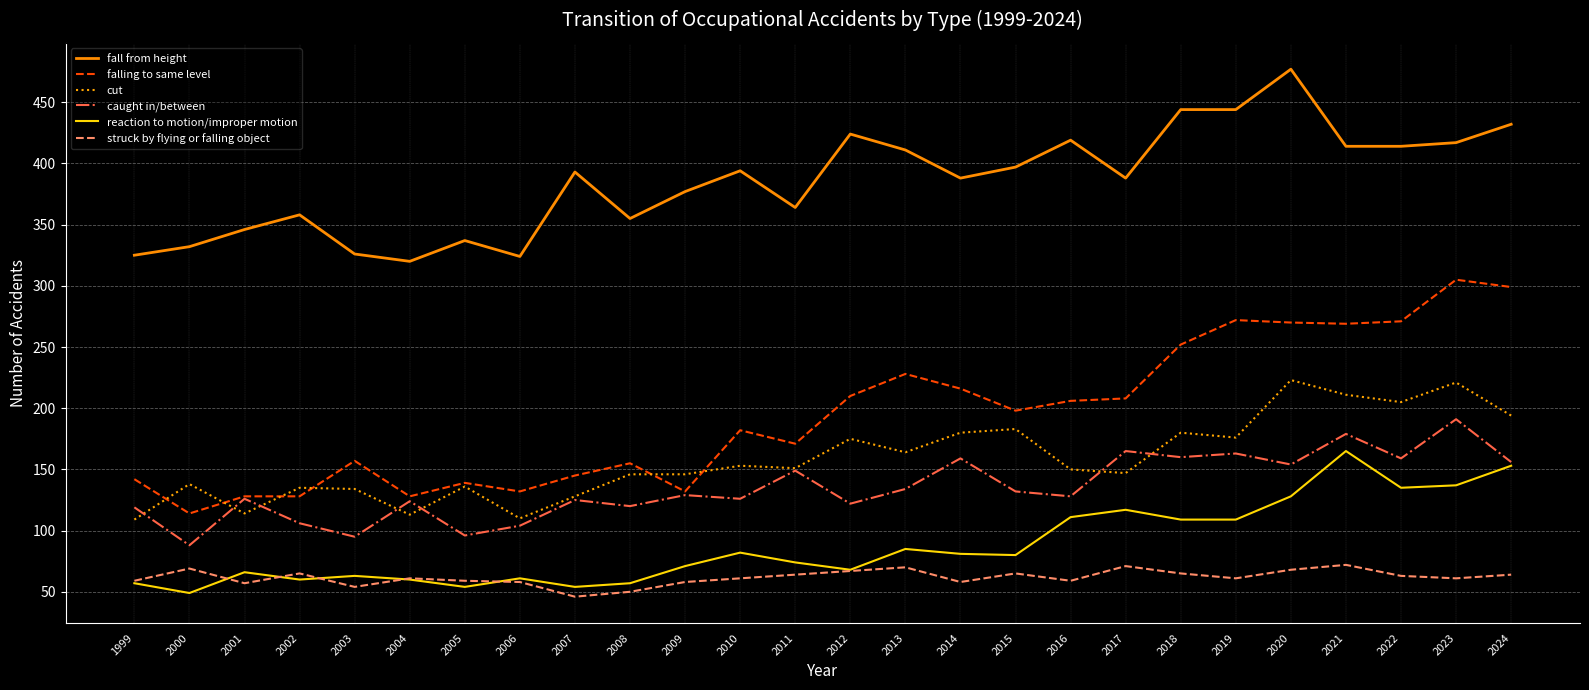

What is the minimum value for falling to same level?

114